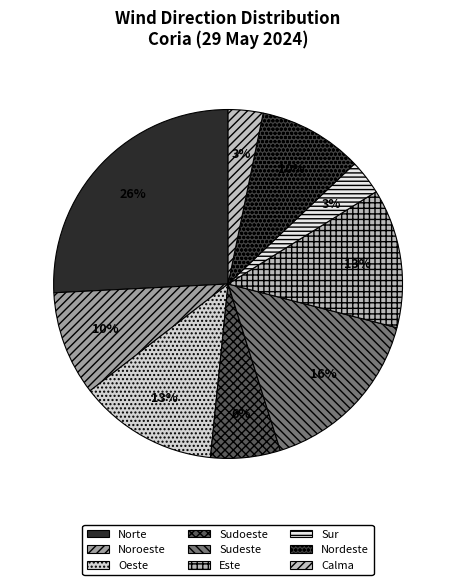

Combined, do Sudoeste and Este account for over 50%?

No